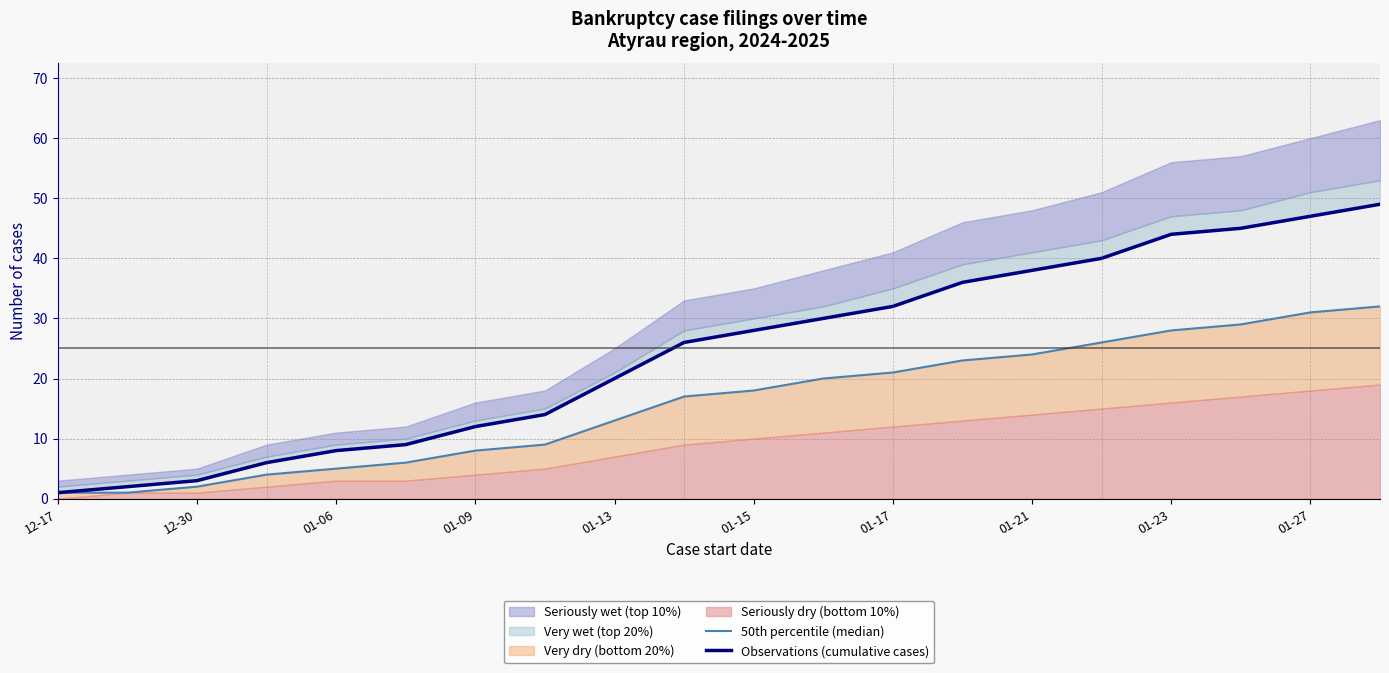

What is the sum of all 50th percentile (median) values?

318